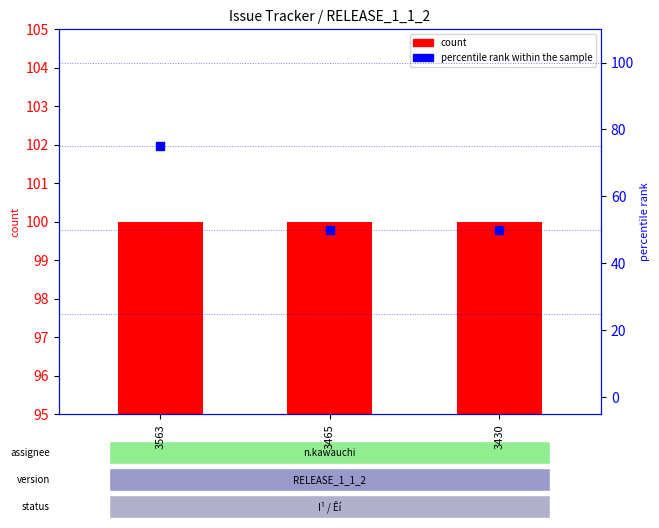

At which category is the sum across all series the highest?

3563